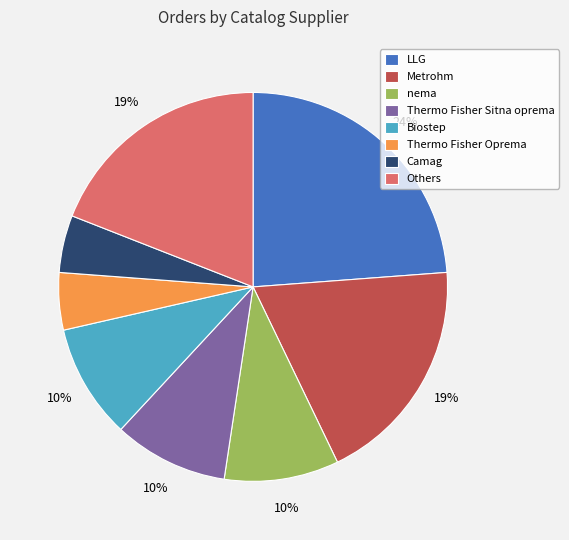

To the nearest percent, what is the difference between the largest and smallest slice percentages?

19%